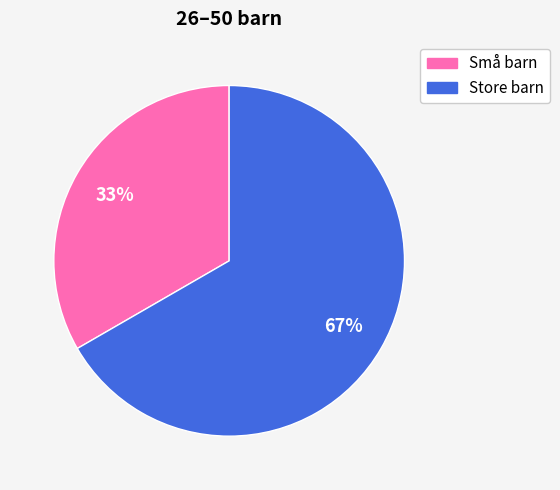

True or false: Store barn accounts for 67% of the total.

True